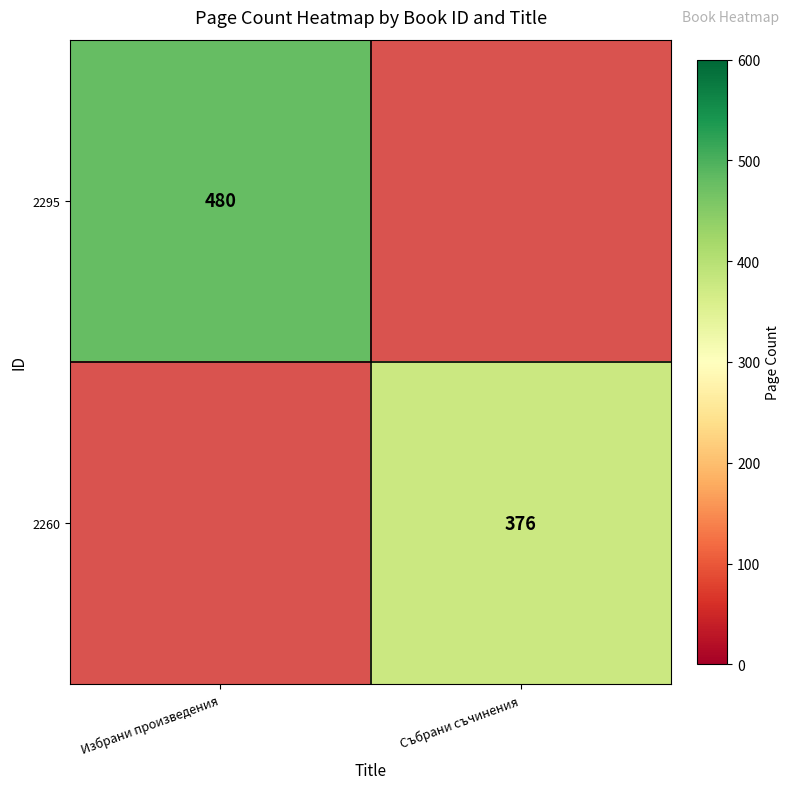

True or false: 2260 has a value of 376 at Събрани съчинения.

True